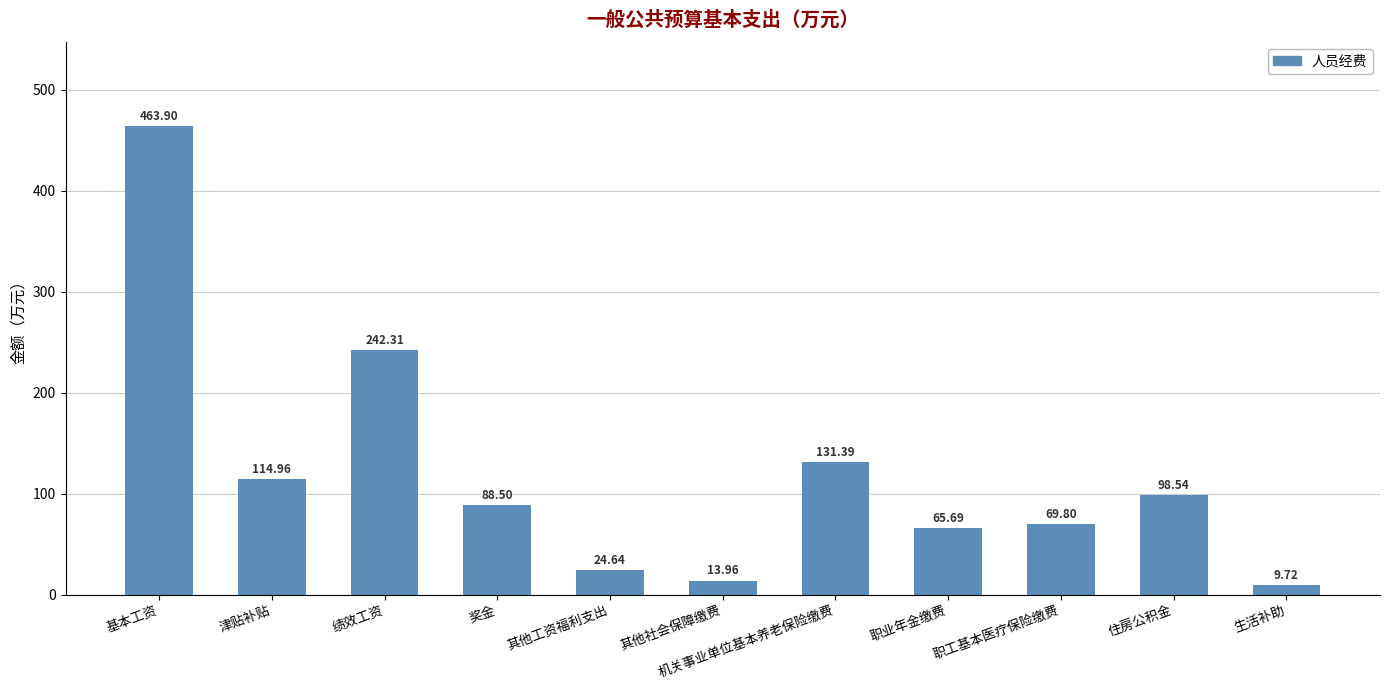

What is the value of the 10th bar from the left?

98.5